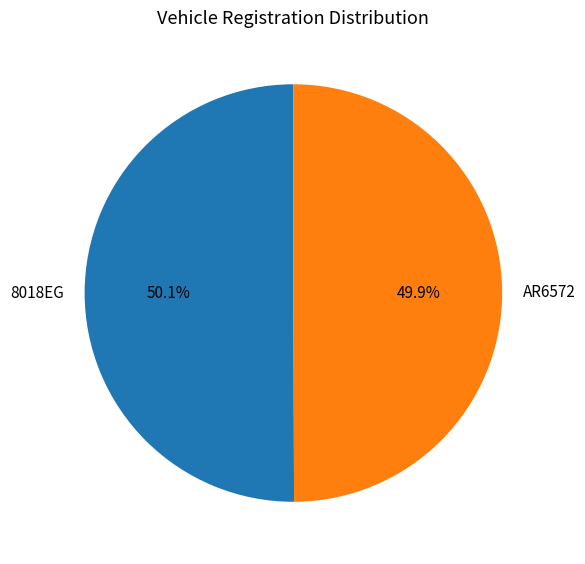

Is there a majority slice in this chart?

Yes